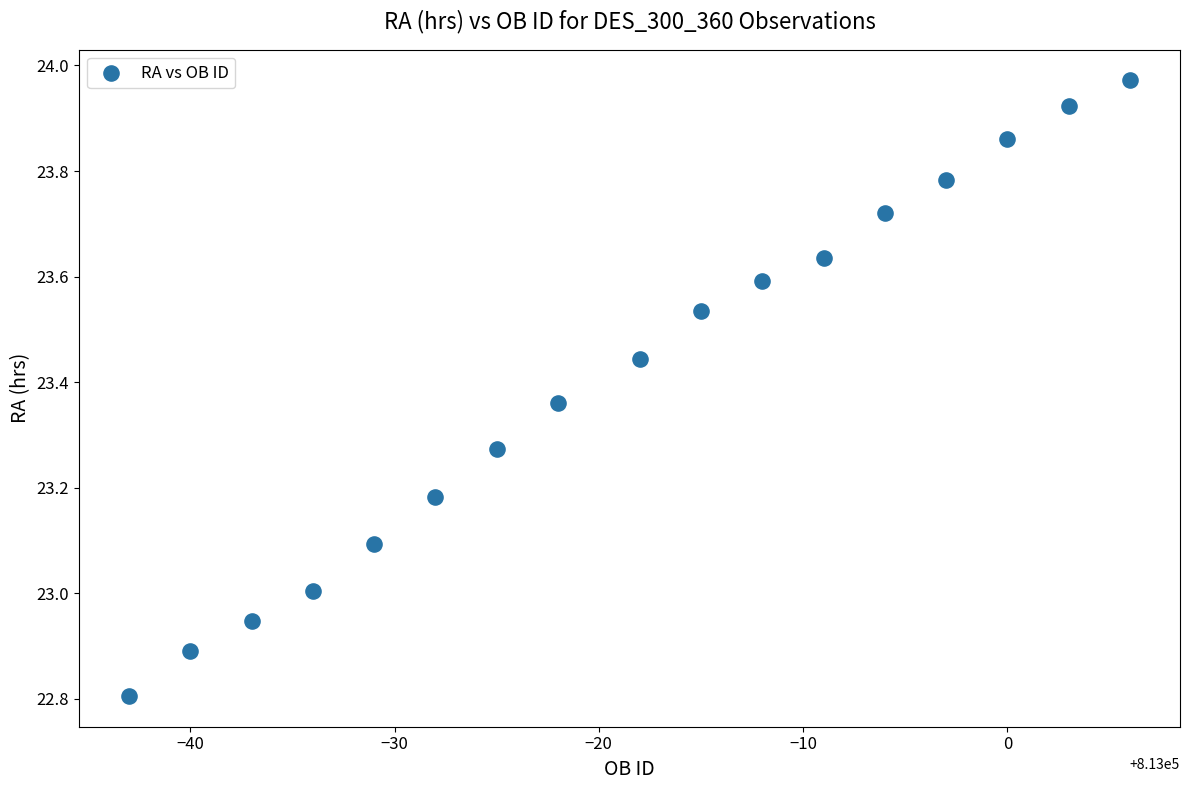

What is the range of Y values (max minus min)?

1.2